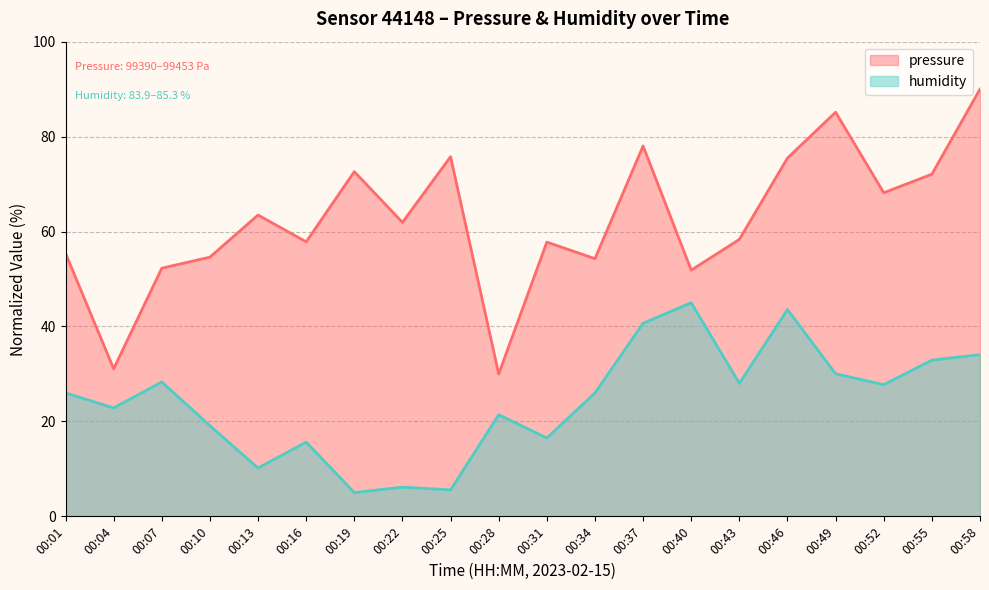

Read the pressure value at 00:55.

72.1